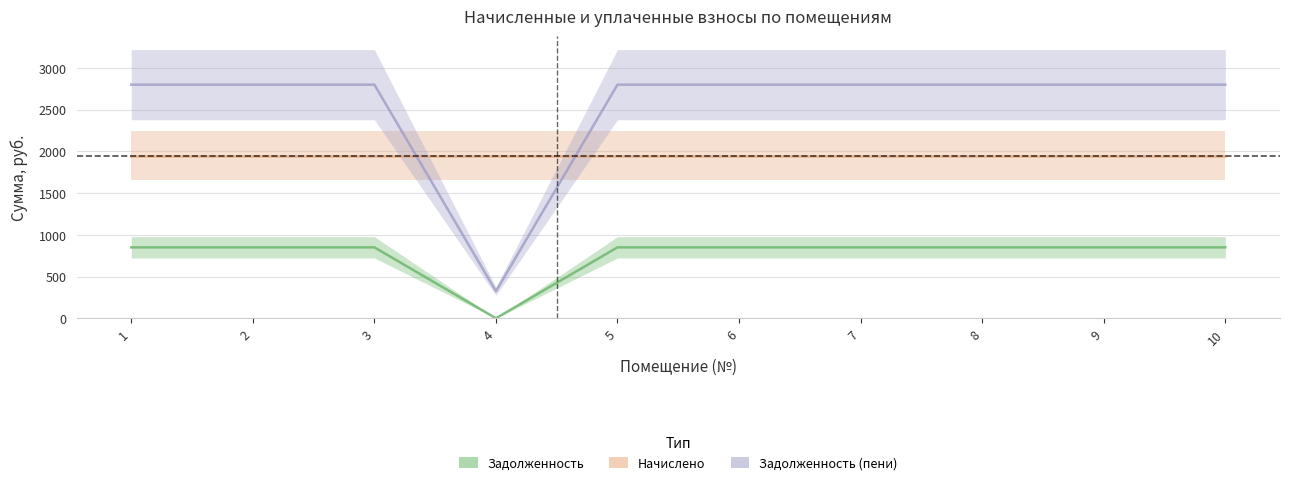

What is the sum of the задолженность values at 9 and 1?

1701.0